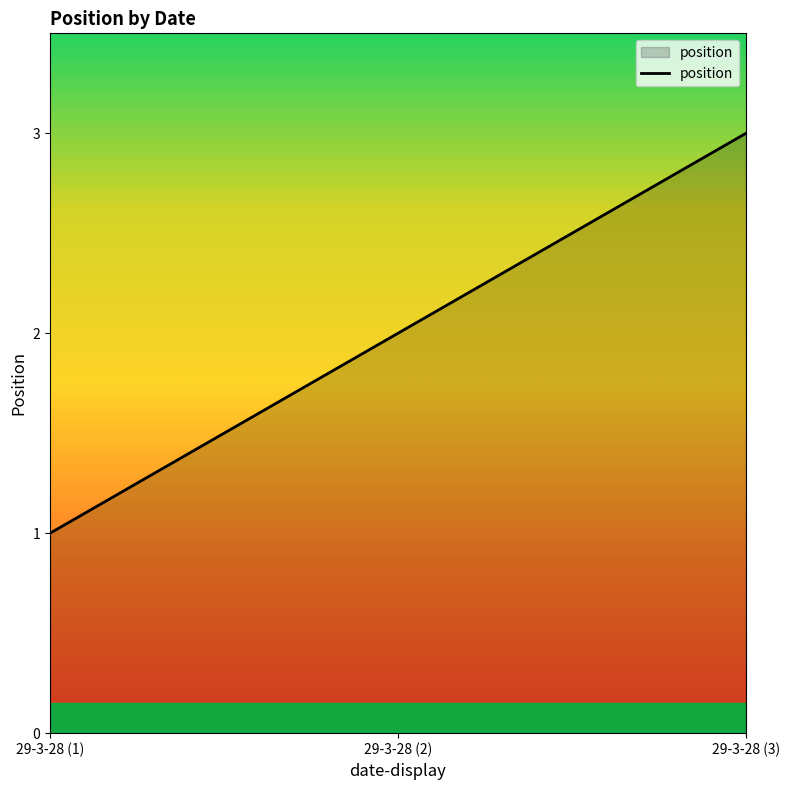

List the labels in order of value, smallest first.

29-3-28 (1), 29-3-28 (2), 29-3-28 (3)